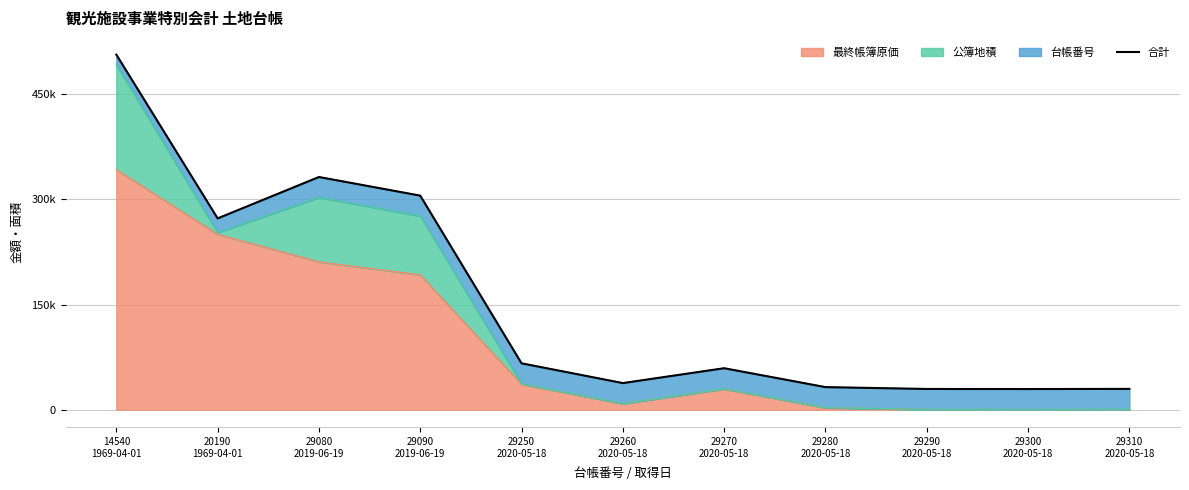

What is the sum of all values?

1700773